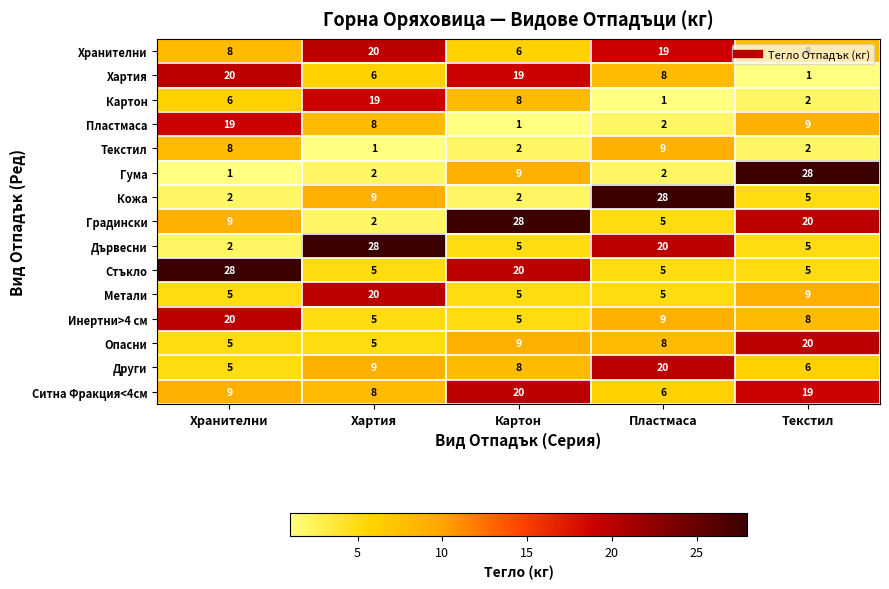

What is the minimum value for Метали?

5